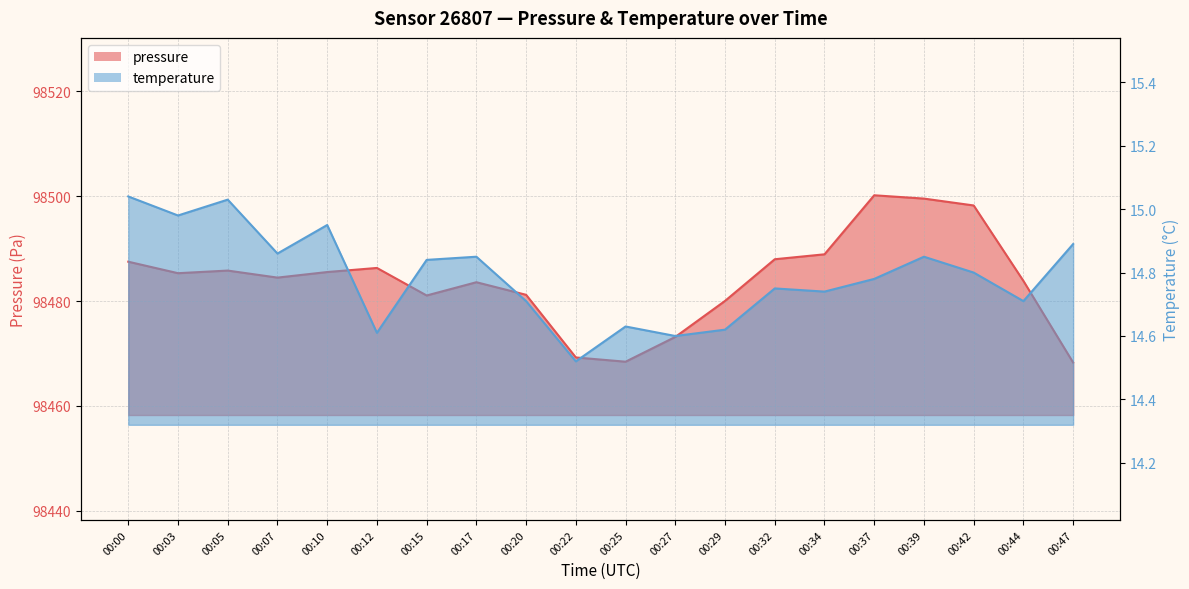

What is the maximum value shown in the chart?

98500.2